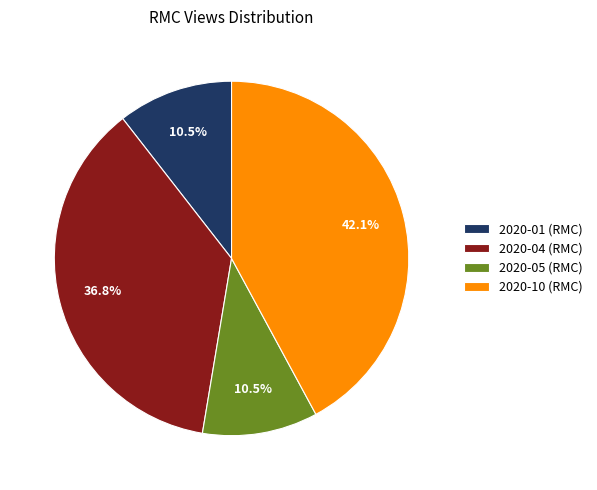

How many slices are in this pie chart?

4